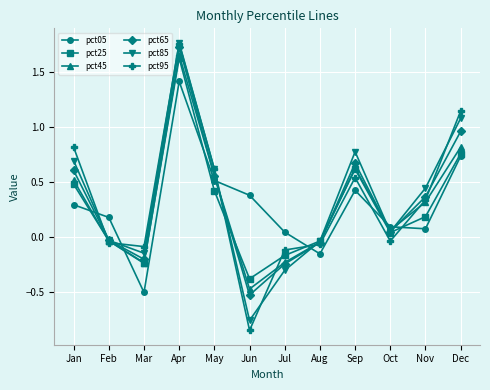

True or false: pct85 has a value of -0.3 at Jul.

True